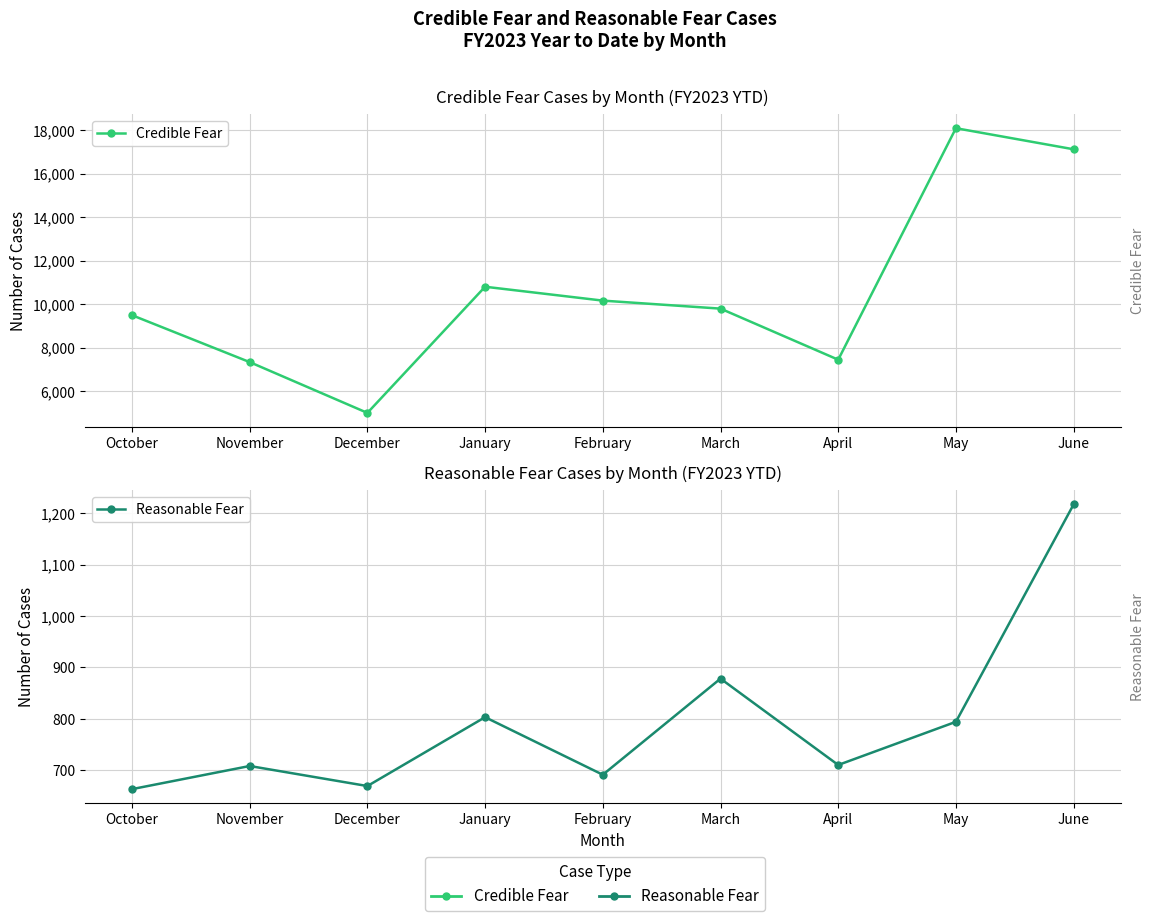

What is the minimum value for Reasonable Fear?

663